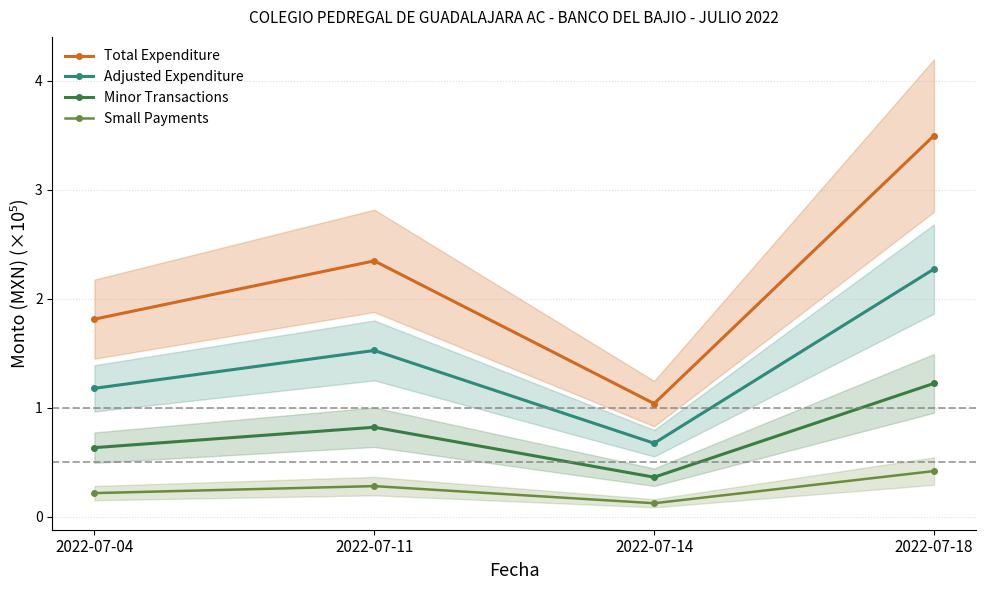

True or false: Small Payments and Total Expenditure intersect in this chart.

False